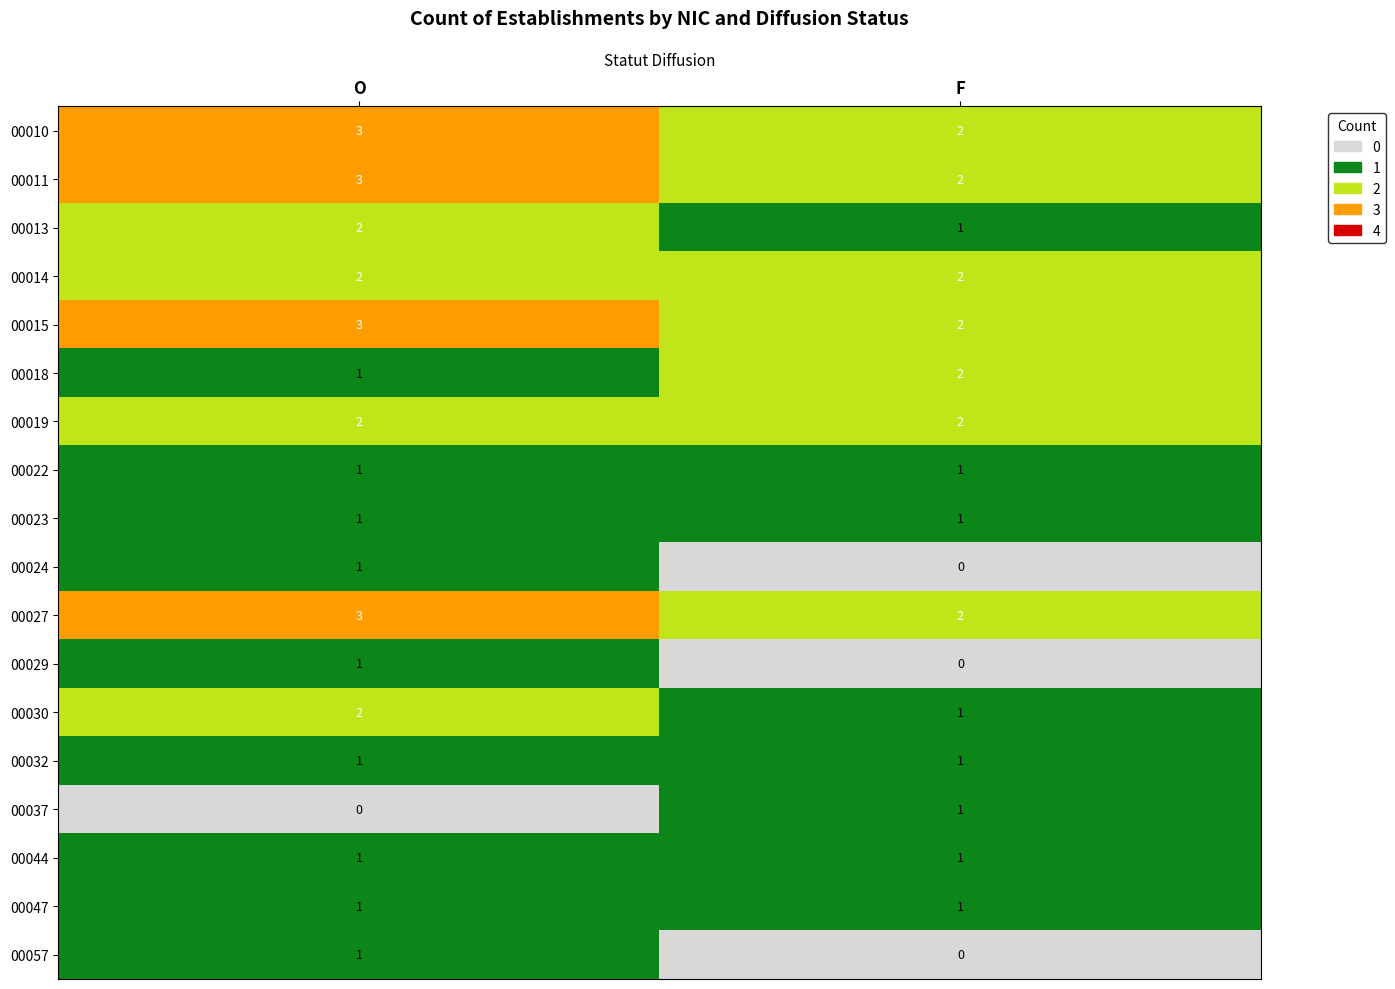

What is the spread (max minus min) of values at O?

3